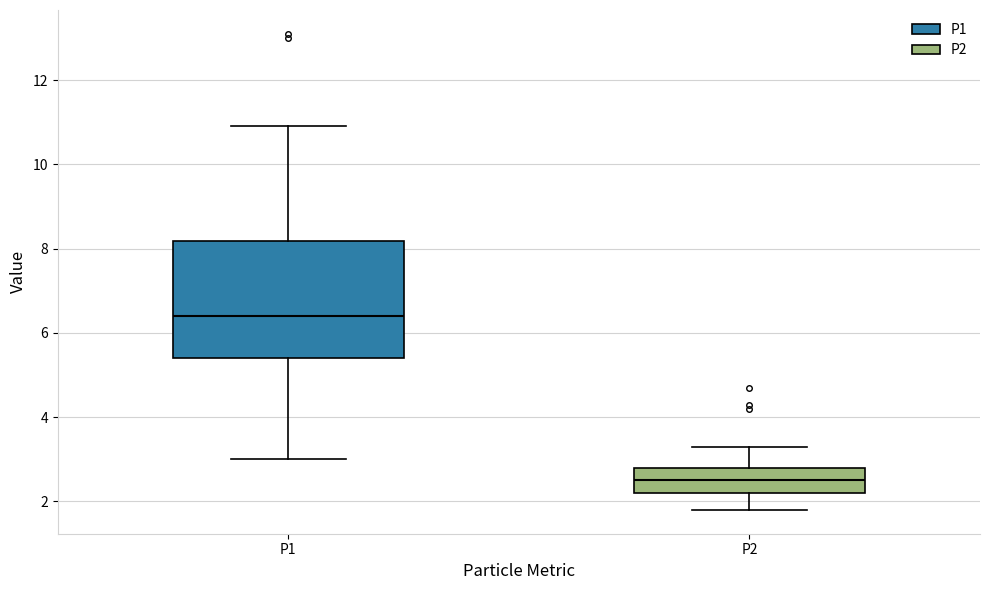

Which box's median line is the highest?

P1